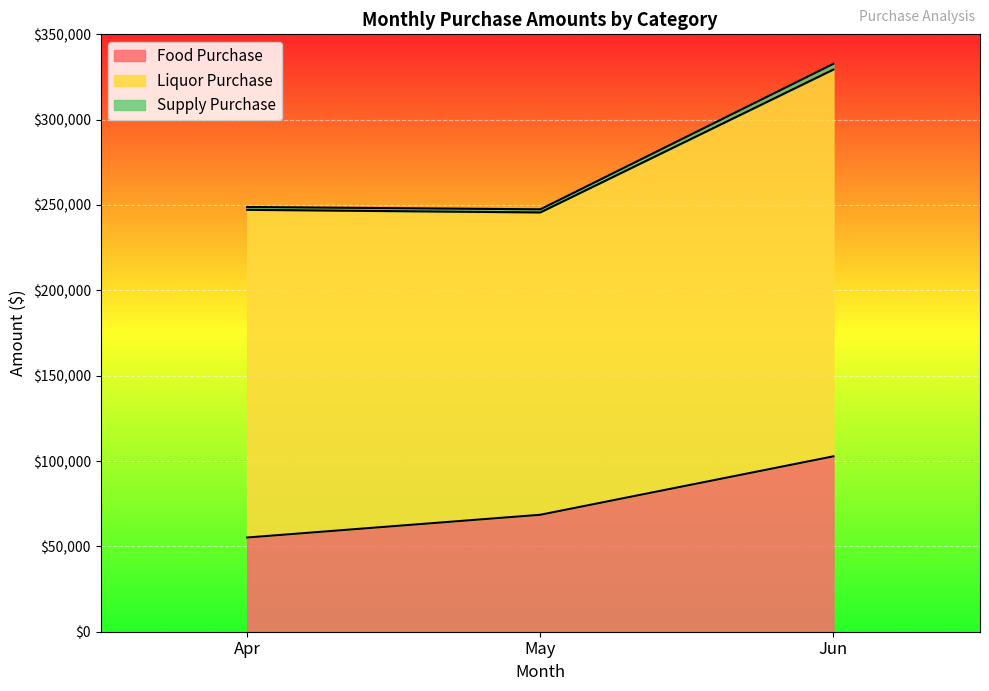

Rank the categories by Food Purchase value from highest to lowest.

Jun, May, Apr